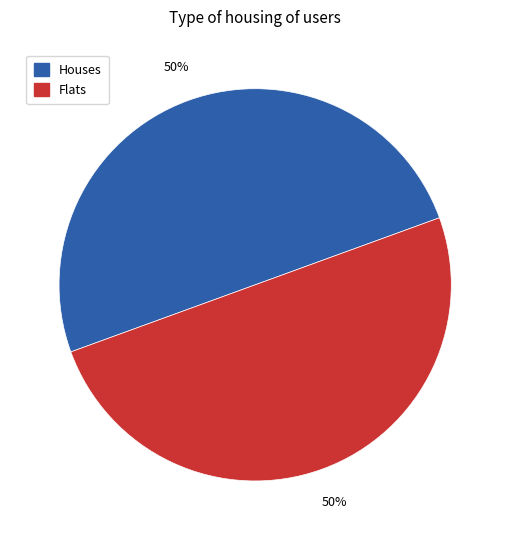

What percentage is the Houses slice, to the nearest percent?

50%